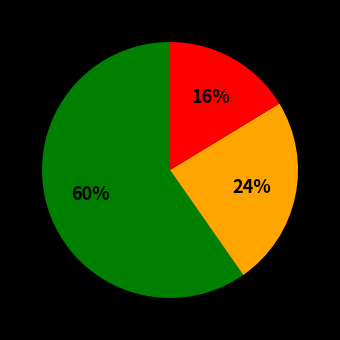

Does any single category account for the majority?

Yes